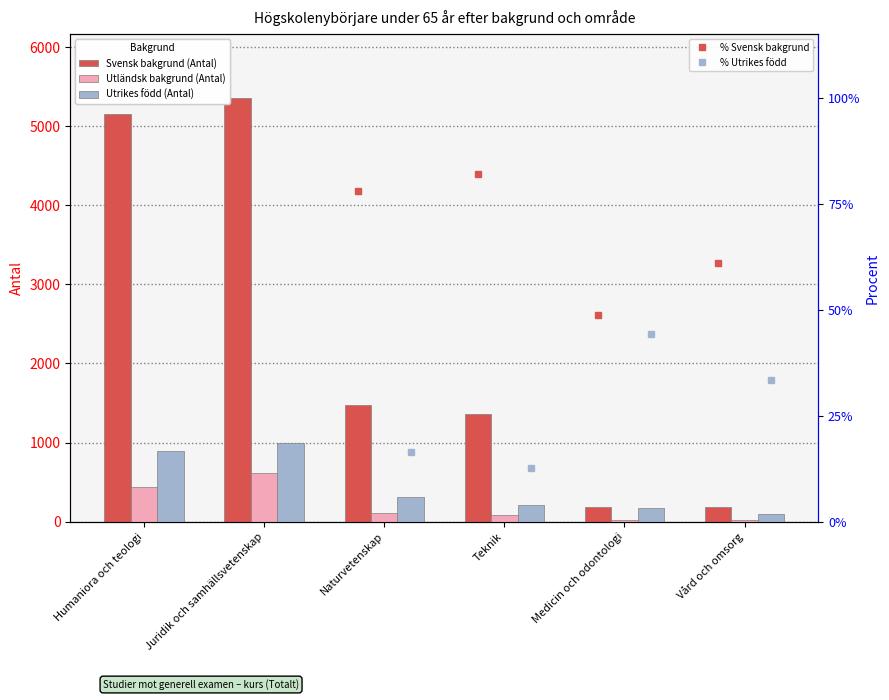

What is the sum of the Utländsk bakgrund (Antal) values at Teknik and Juridik och samhällsvetenskap?

702